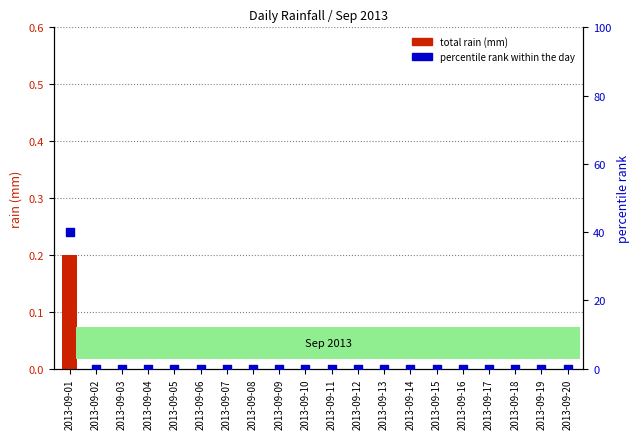

What are all the series names shown in the legend?

total rain (mm), percentile rank within the day